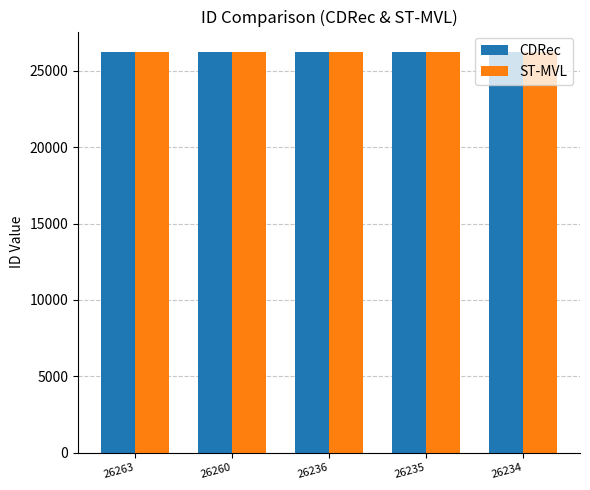

What is the sum of all ST-MVL values?

131178